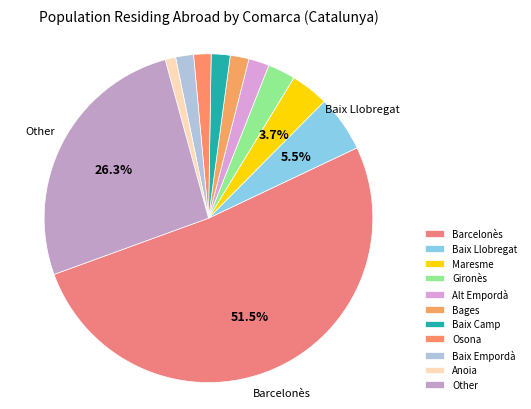

What is the change in value from Baix Camp to Osona?

-568